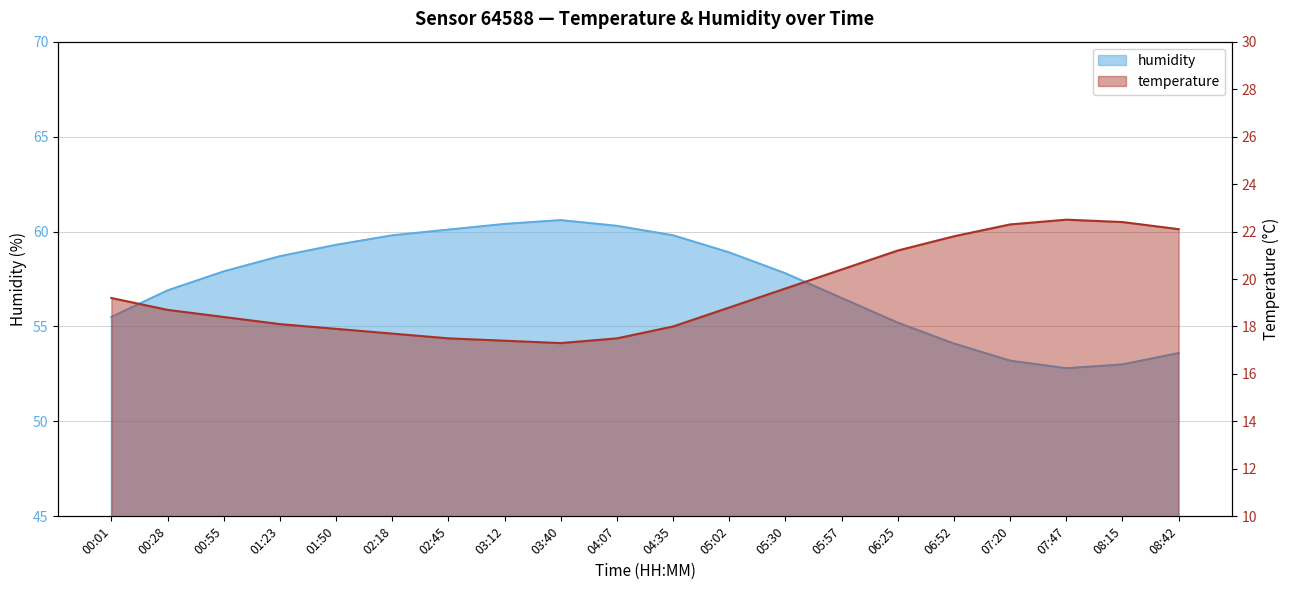

What is the difference between the second highest and second lowest values in the humidity series?

7.4